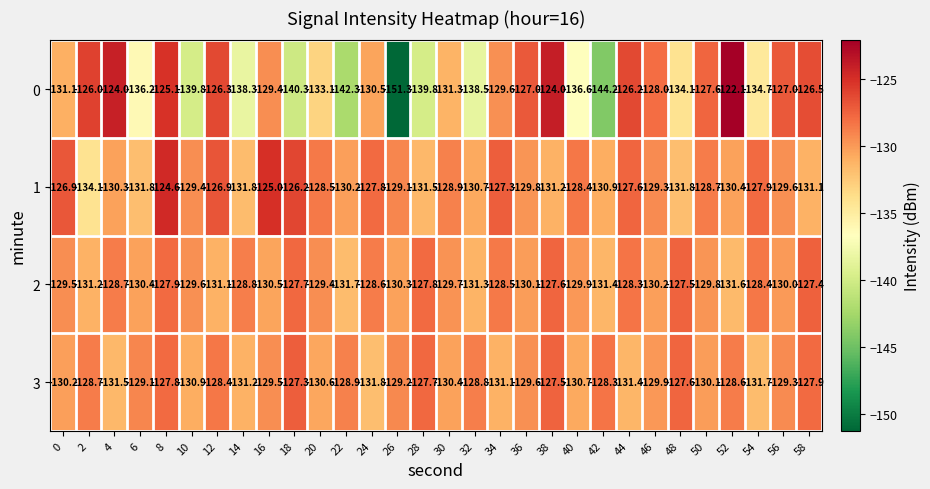

Which series has the widest spread of values?

0